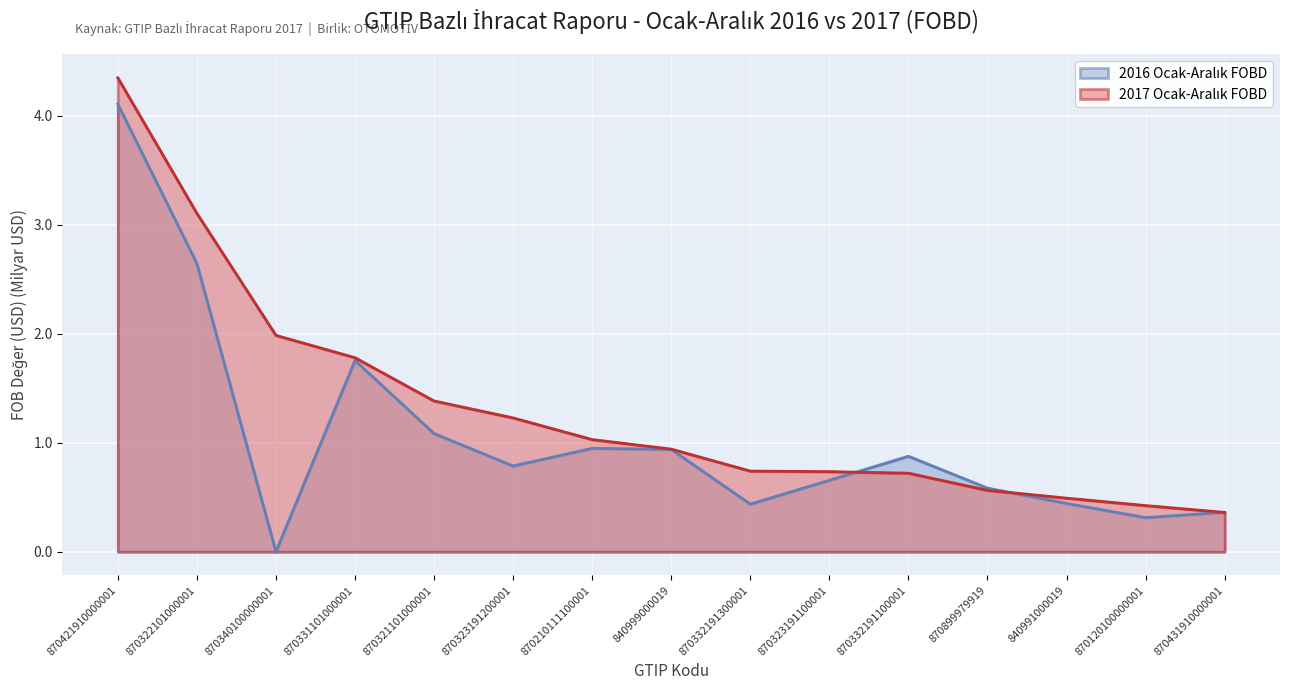

What is the difference between the maximum and minimum values in the 2017 FOBD series?

4.0